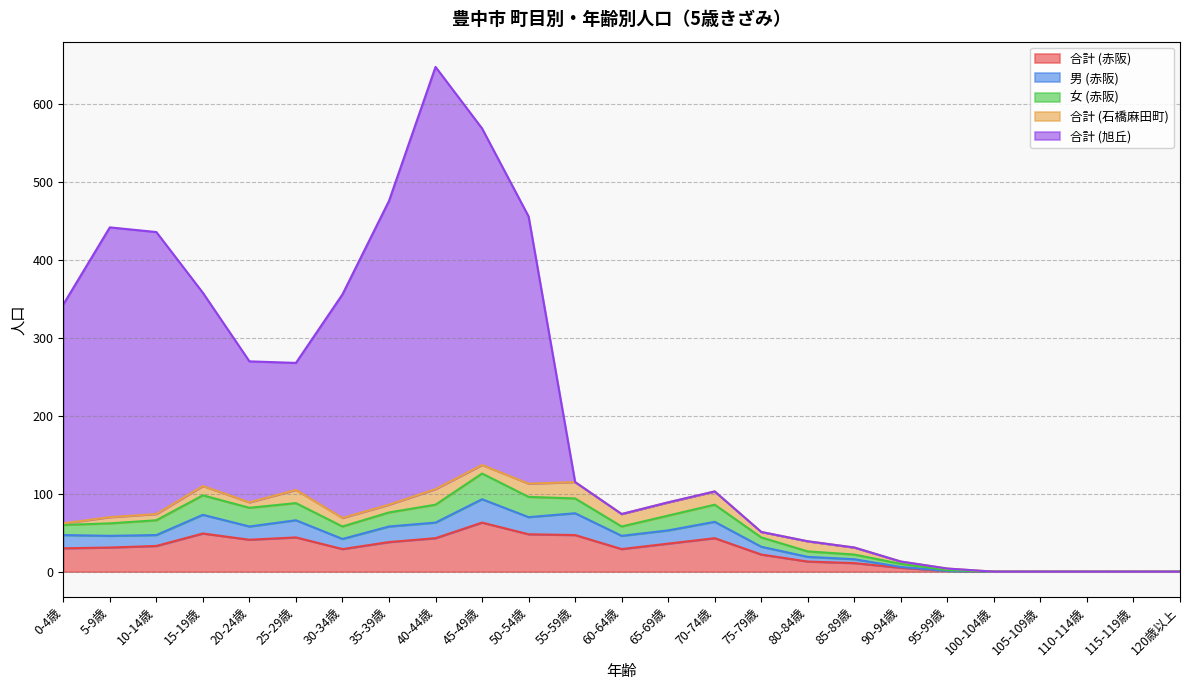

Which series changed the most between 15-19歳 and 45-49歳?

合計 (旭丘)